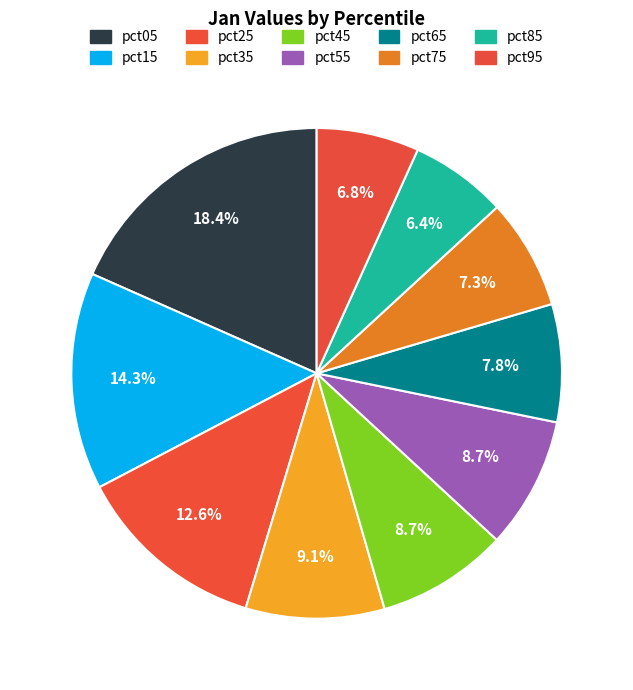

How many slices are in this pie chart?

10